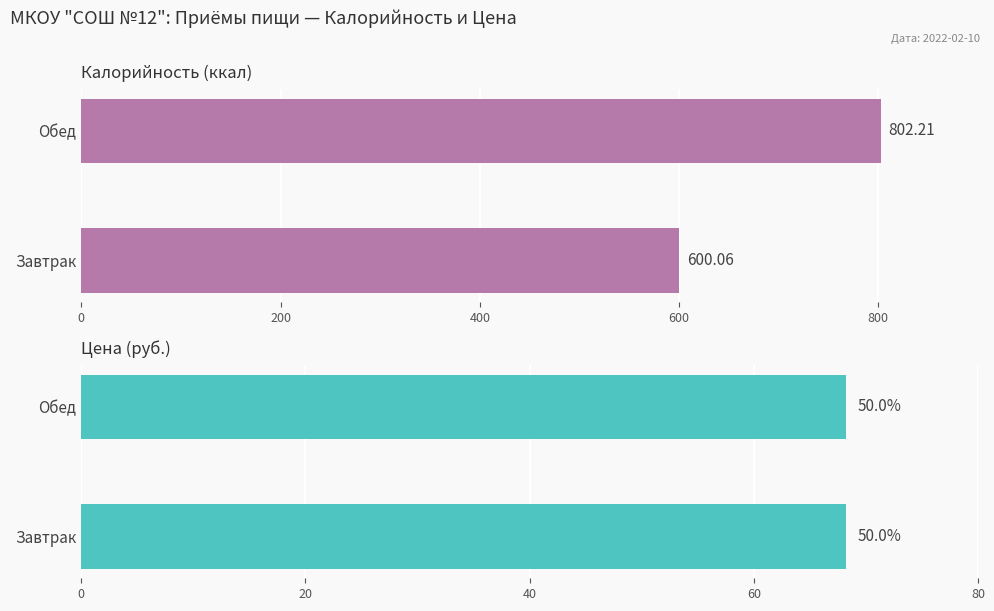

Reading left to right, extract all data points from this chart.

Калорийность: 600.1	802.2
Цена: 0.5	0.5